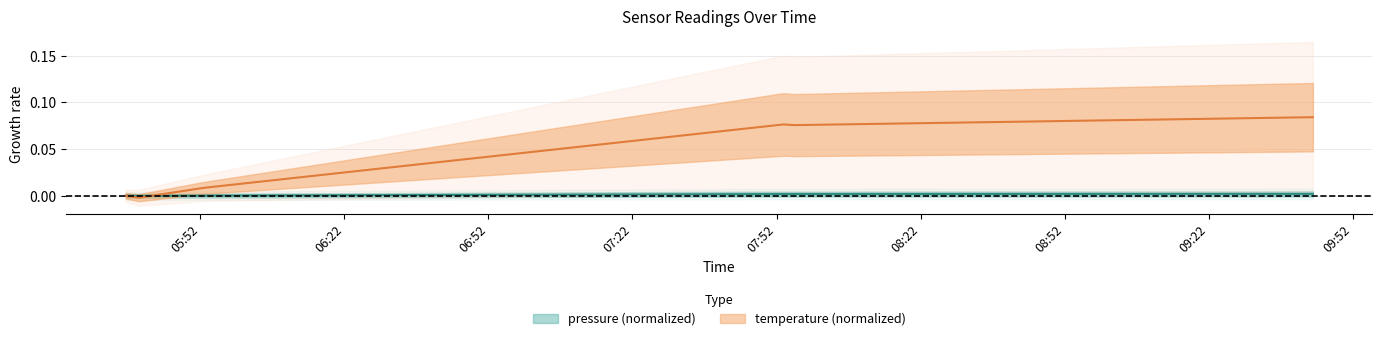

How many times do pressure and temperature cross each other?

1